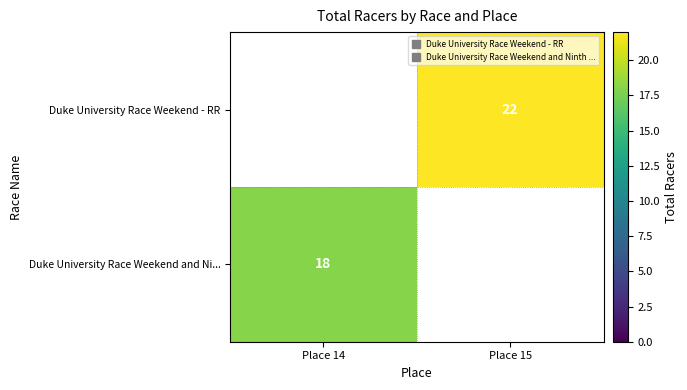

How many categories are shown in the chart?

2